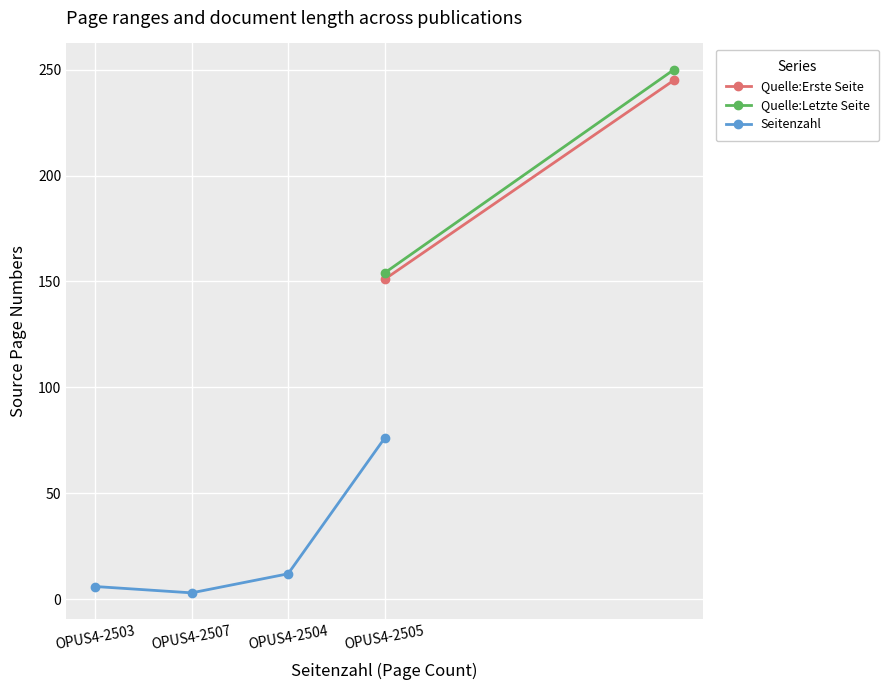

At which label does Seitenzahl reach its peak?

OPUS4-2505